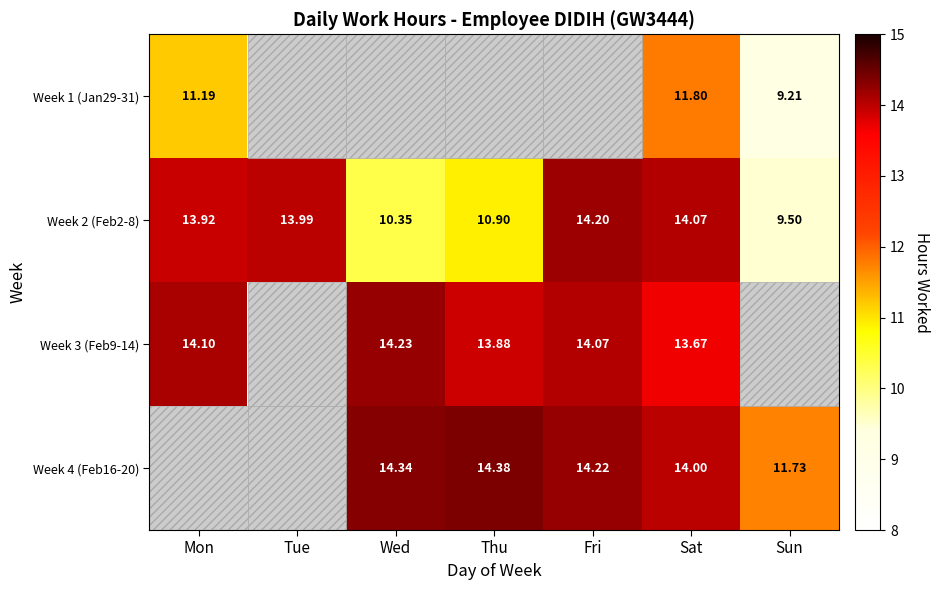

Is the value of Week 1 (Jan29-31) at Sat greater than the value of Week 2 (Feb2-8) at Wed?

Yes